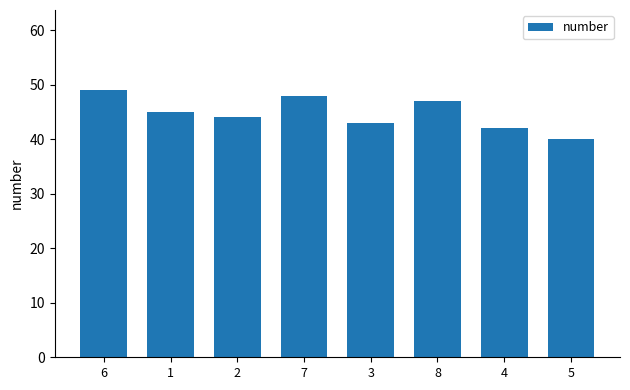

How many distinct data groups are displayed?

1